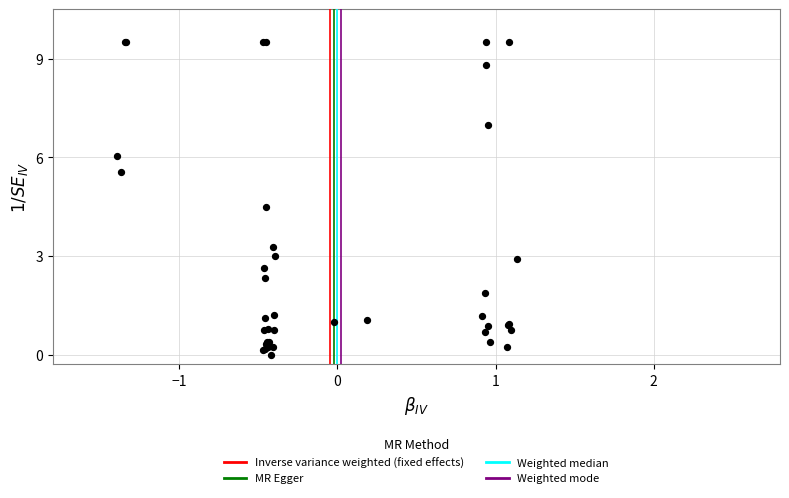

What Y value in the scatter plot is closest to 4?

4.5